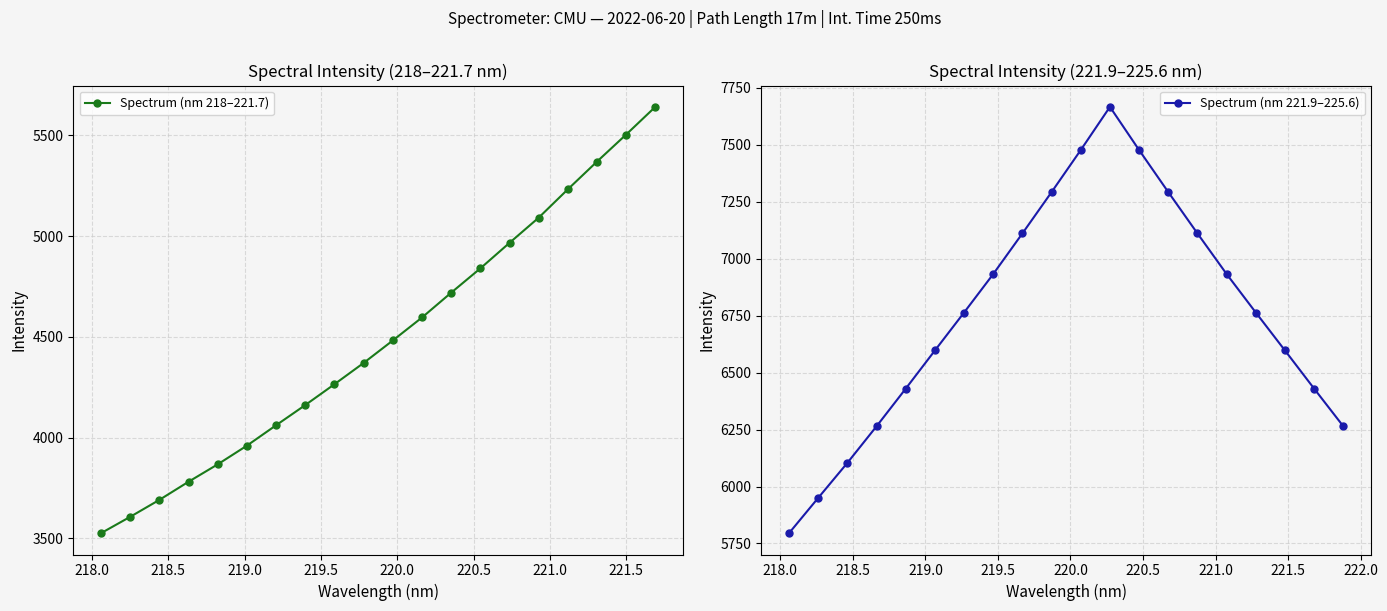

What is the highest value of the Spectrum (nm 218–221.7) series?

5641.6